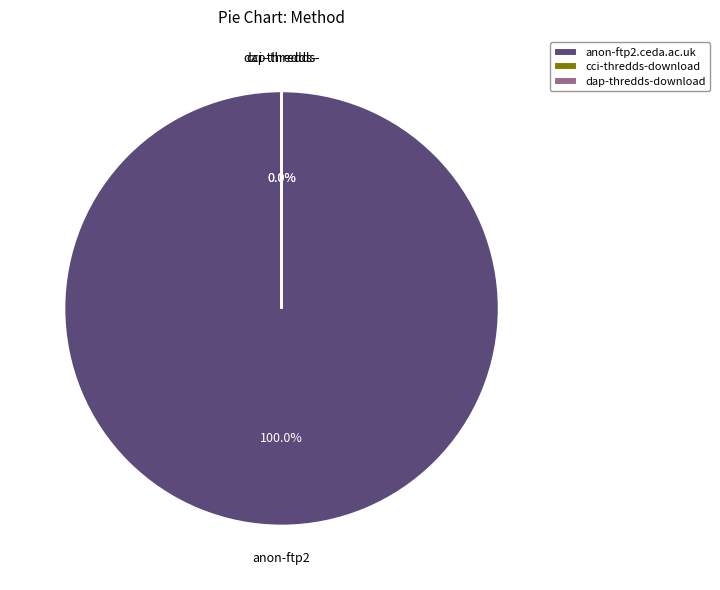

True or false: anon-ftp2.ceda.ac.uk accounts for 89% of the total.

False